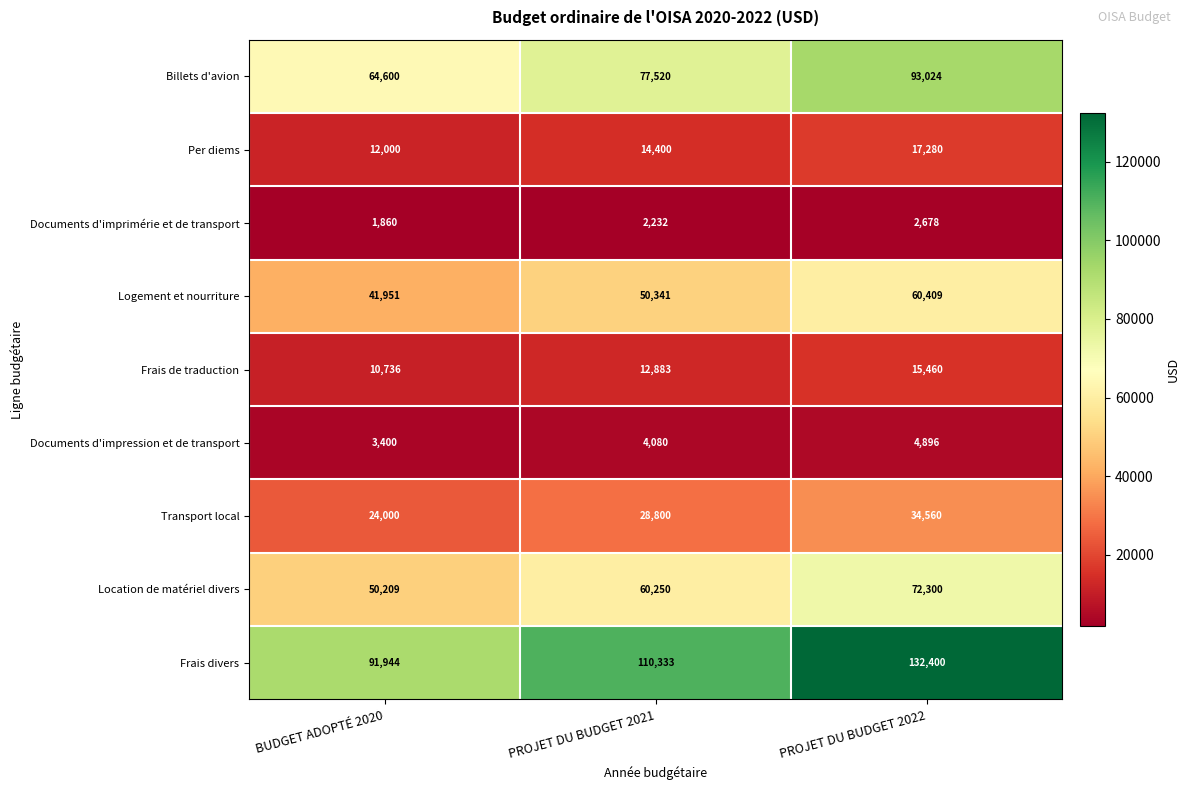

At which category does the chart reach its minimum across all series?

BUDGET ADOPTÉ 2020